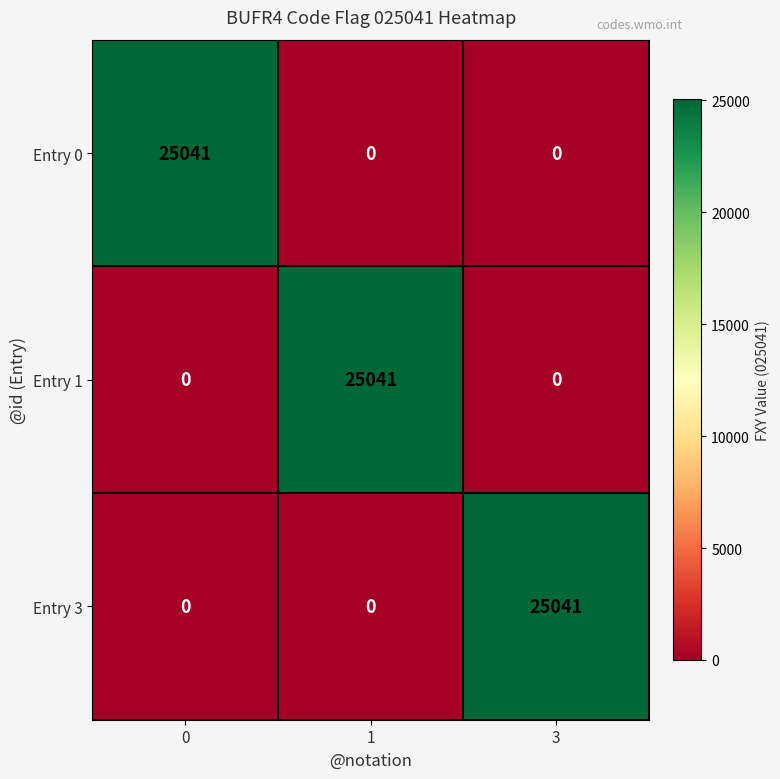

What is the sum of all Entry 0 values?

25041